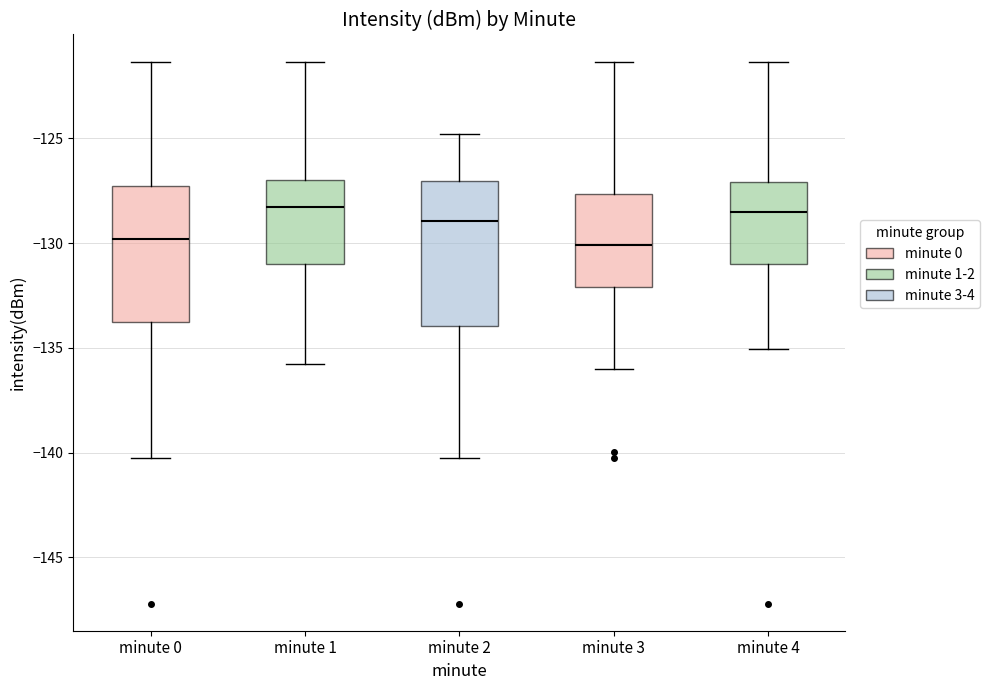

Reading left to right, transcribe this box plot: for each box, give where its median line is, the range the box spans, and where its two whiskers end, as read against the y-axis. The values are not printed on the chart, so give them approximately, as read against the axis.

minute 0: median -130.0, box -134.0 to -127.5, whiskers -140.5 to -121.5
minute 1: median -128.5, box -131.0 to -127.0, whiskers -136.0 to -121.5
minute 2: median -129.0, box -134.0 to -127.0, whiskers -140.5 to -125.0
minute 3: median -130.0, box -132.0 to -127.5, whiskers -136.0 to -121.5
minute 4: median -128.5, box -131.0 to -127.0, whiskers -135.0 to -121.5